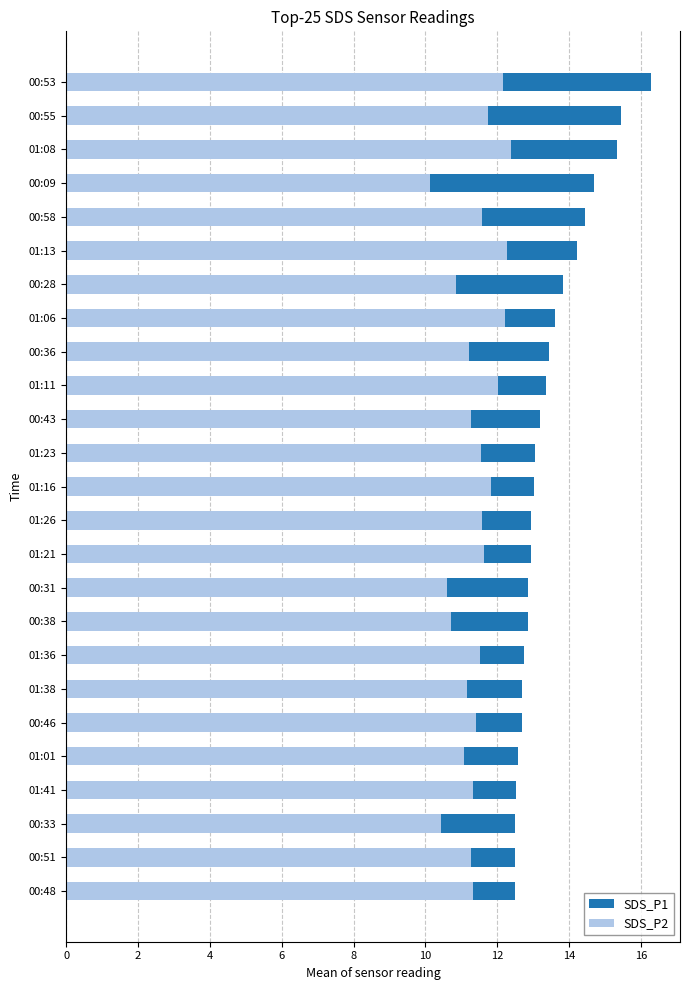

What is the lowest value of the SDS_P2 series?

10.1